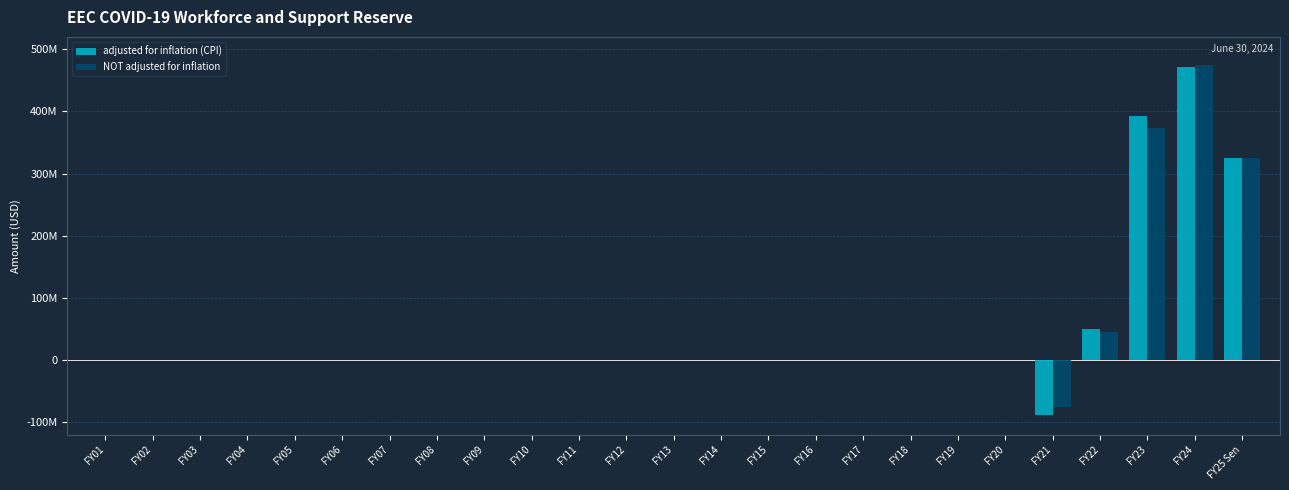

How many groups of bars are there?

25